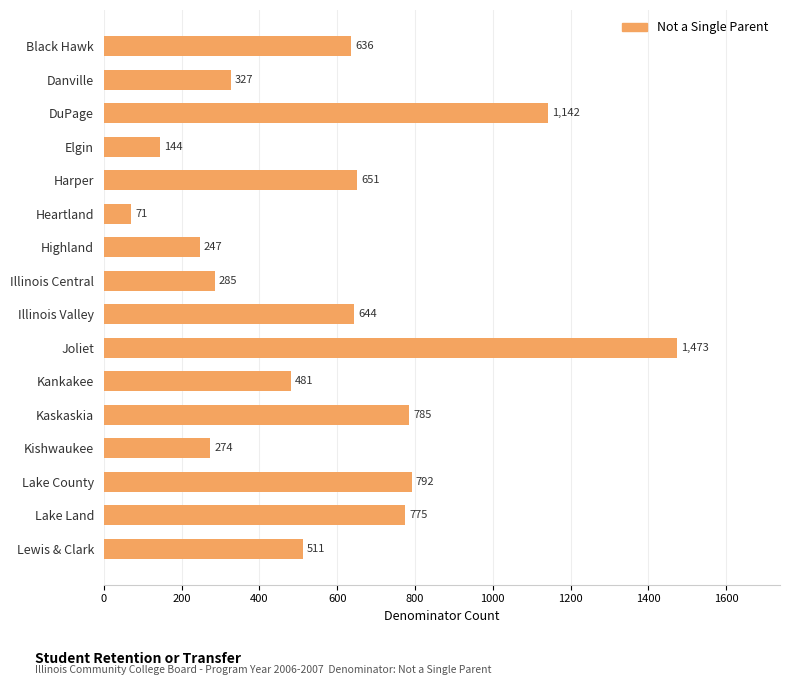

Rank the categories by value from lowest to highest.

Heartland, Elgin, Highland, Kishwaukee, Illinois Central, Danville, Kankakee, Lewis & Clark, Black Hawk, Illinois Valley, Harper, Lake Land, Kaskaskia, Lake County, DuPage, Joliet